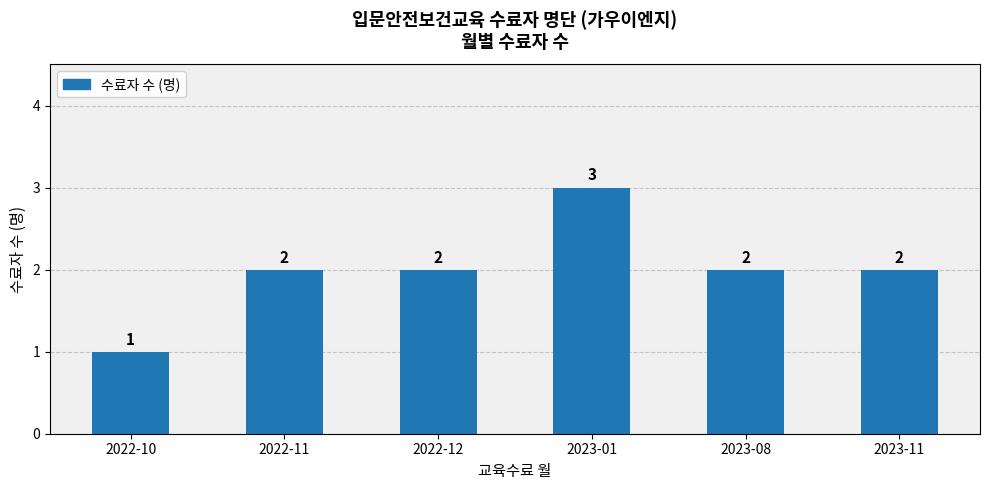

What is the ratio of the value at 2023-11 to the value at 2022-10?

2.0